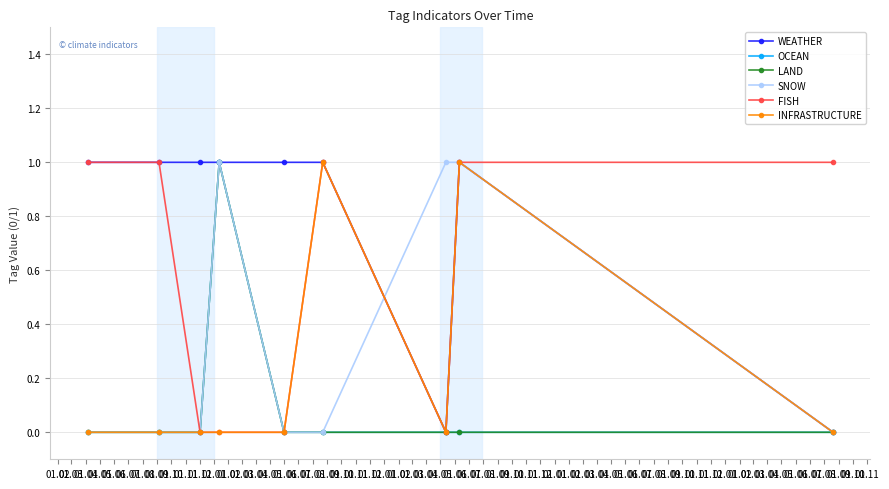

How many lines are shown in the chart?

6